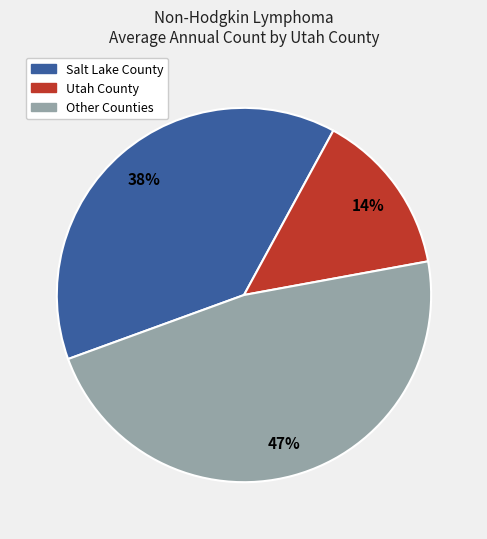

Is there a majority slice in this chart?

No